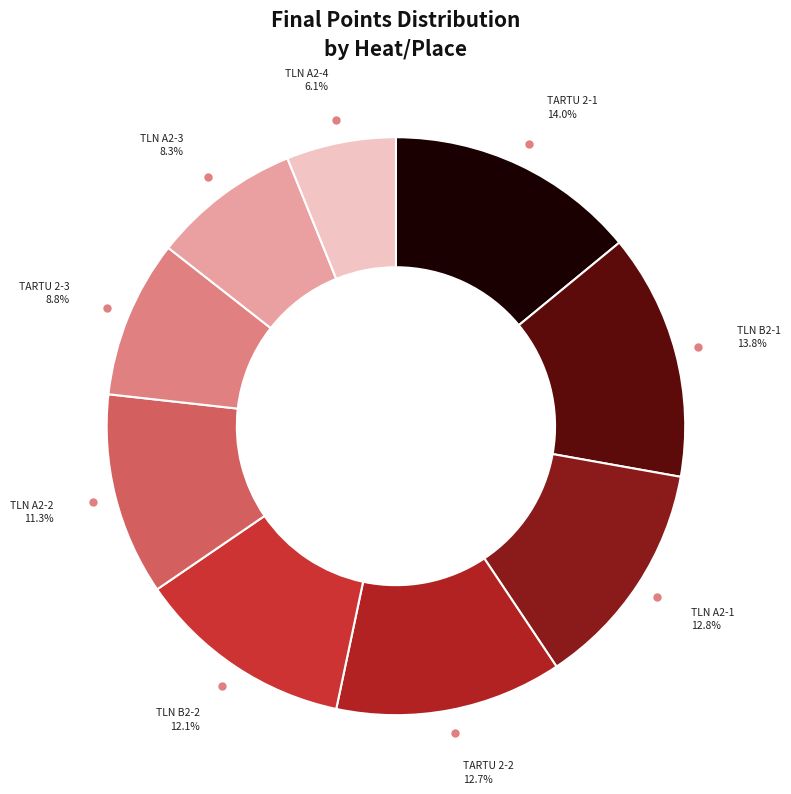

Approximately how many times larger is the value at TLN B2-2 compared to TARTU 2-1?

0.9